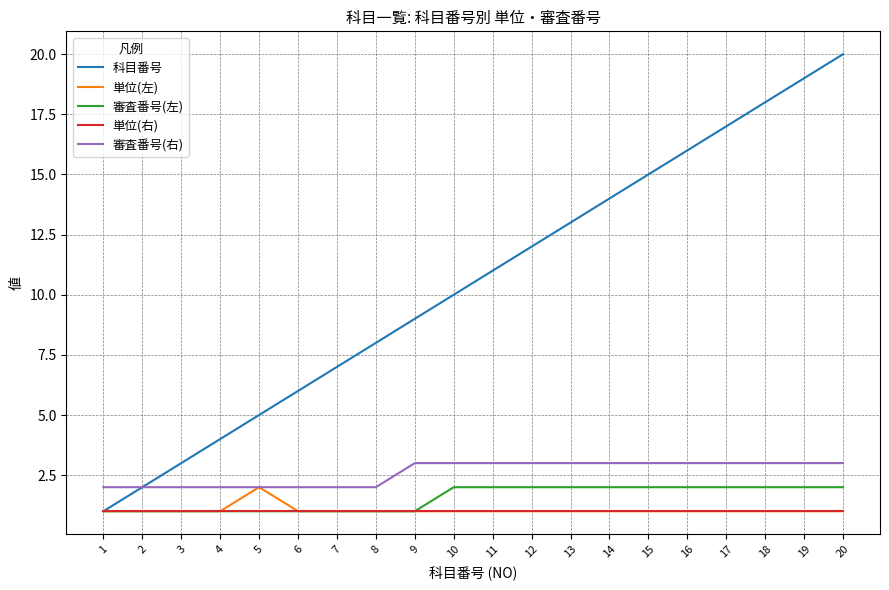

Which category has the highest value in the 単位(左) series?

5